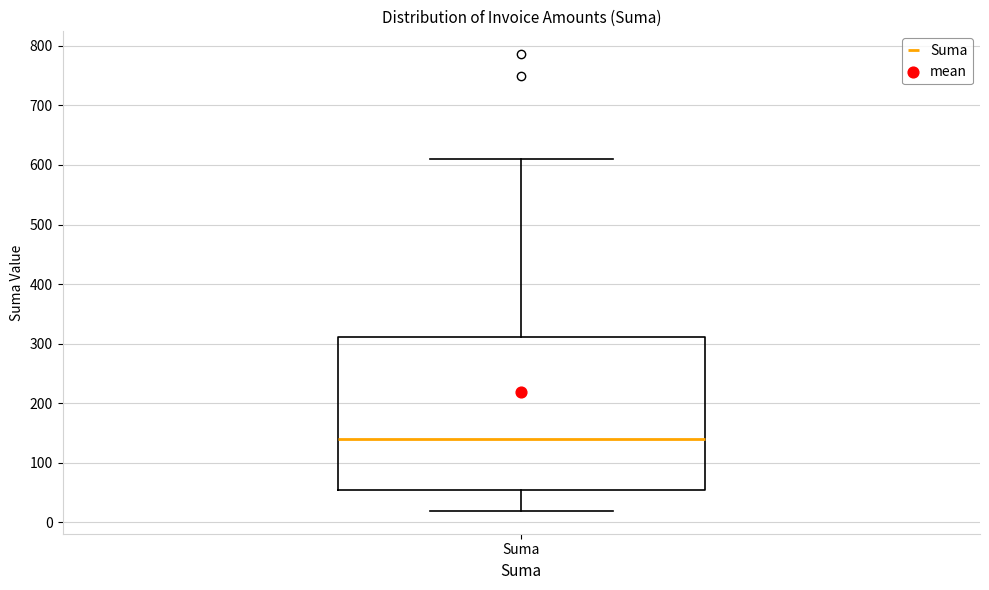

Where is the lower edge of the box for Suma on the y-axis? The values are not printed on the chart, so give them approximately, as read against the axis.

50